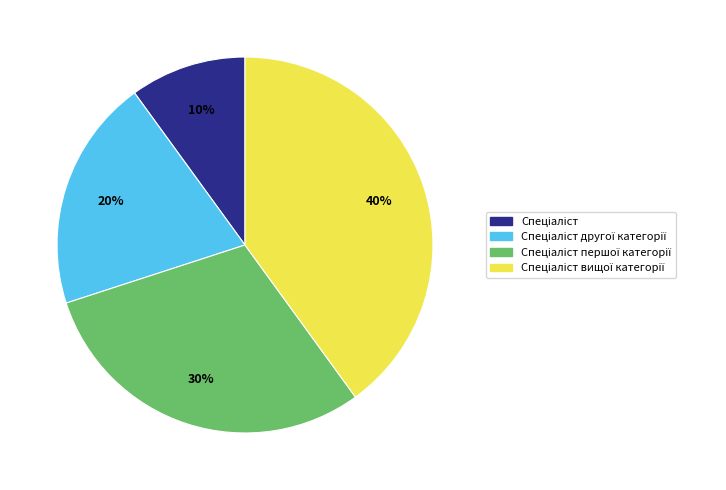

To the nearest percent, what is the difference between the largest and smallest slice percentages?

30%